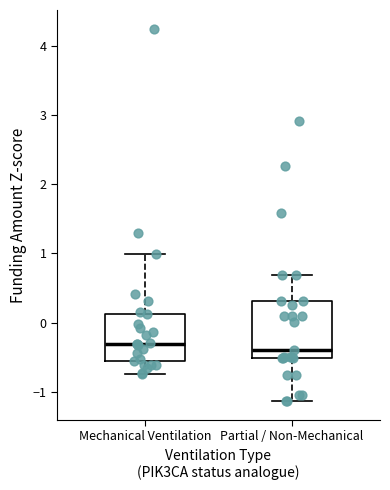

Reading left to right, read every box against the y-axis: the position of its median line, the range the box covers, and the ends of its whiskers. The values are not printed on the chart, so give them approximately, as read against the axis.

Mechanical Ventilation: median -0.3, box -0.6 to 0.1, whiskers -0.7 to 1.0
Partial / Non-Mechanical: median -0.4, box -0.5 to 0.3, whiskers -1.1 to 0.7